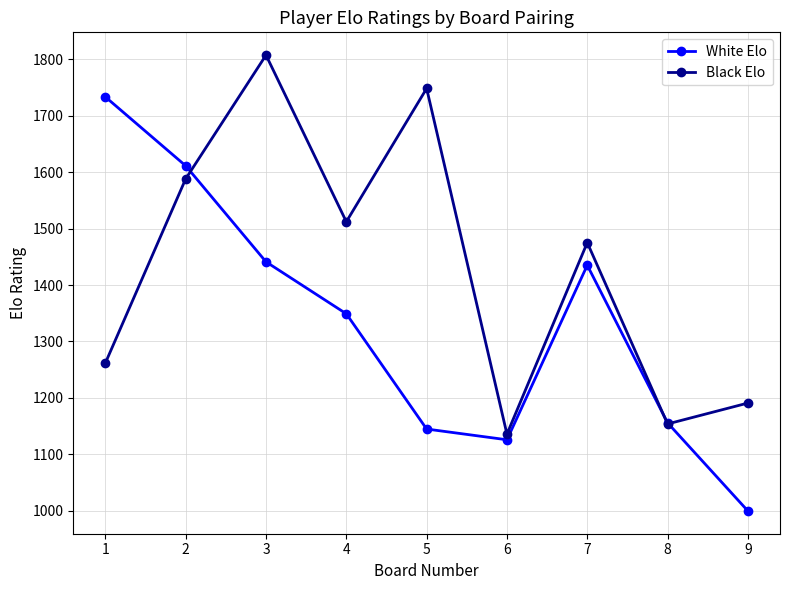

How many interior local valleys does the Black Elo series have?

3